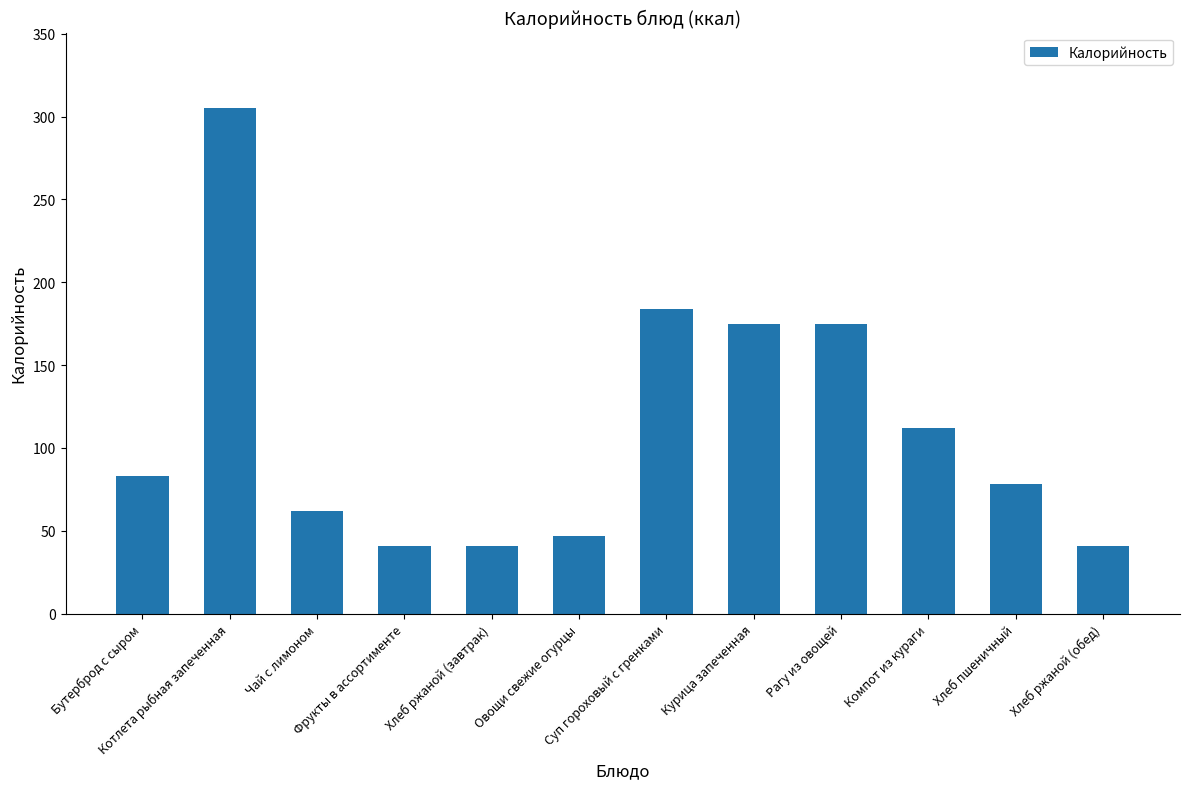

What is the smallest value displayed?

41